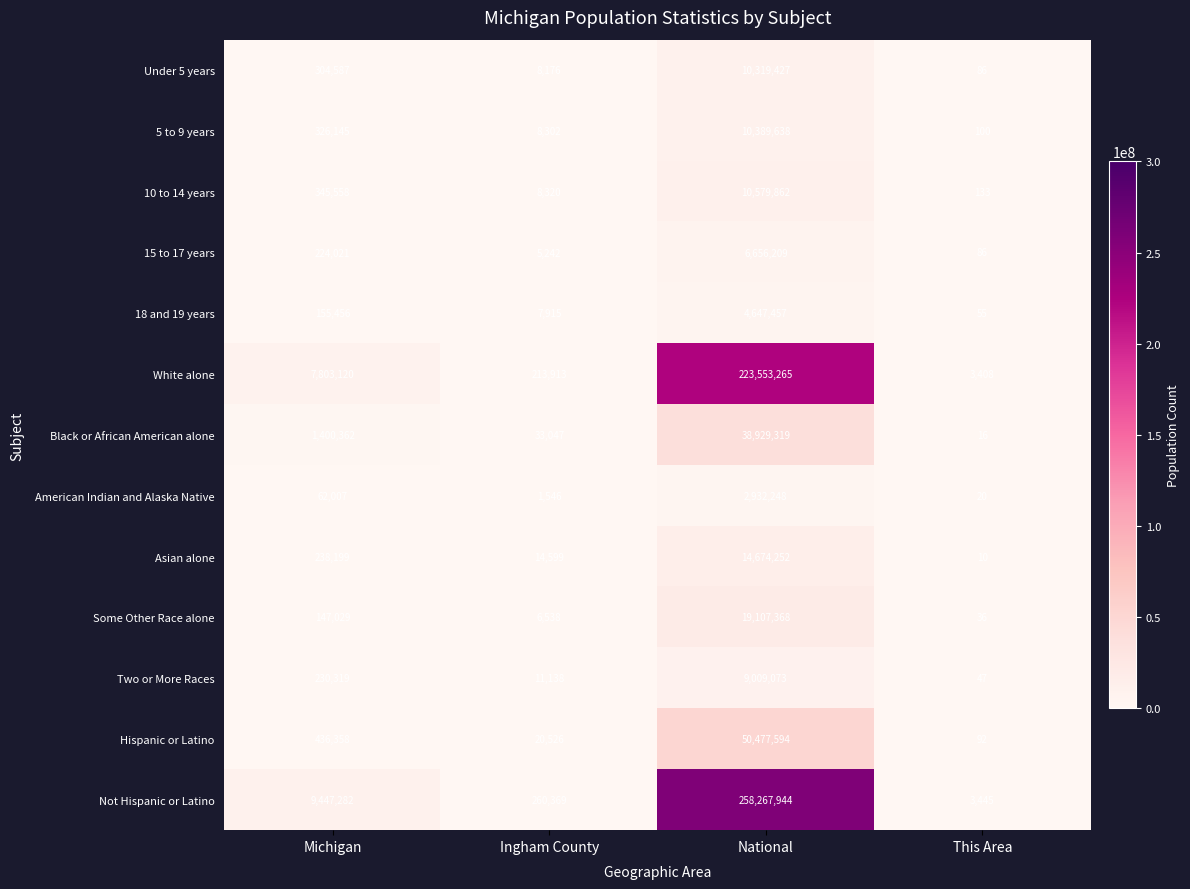

The Hispanic or Latino series shows 198503 at Michigan. True or false?

False